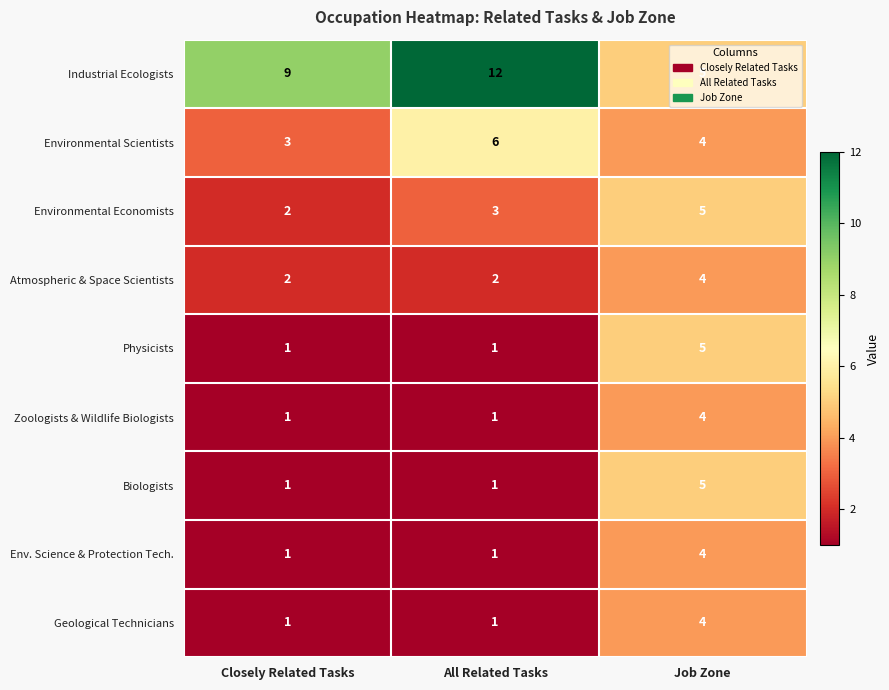

The value of Env. Science & Protection Tech. at Job Zone is 2. True or false?

False